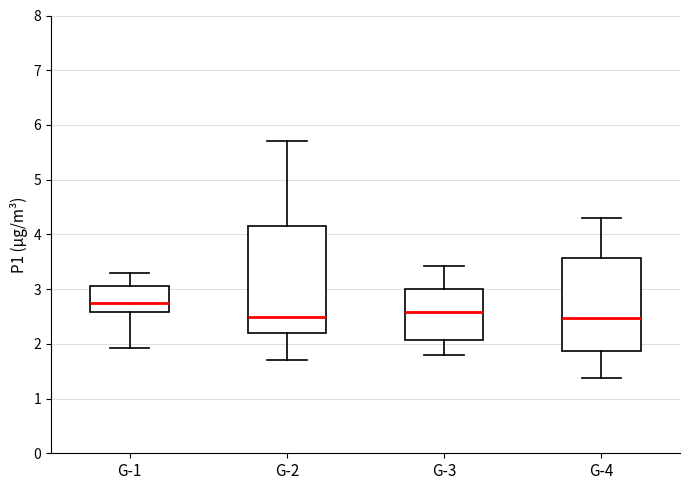

Comparing the boxes themselves (not the whiskers), which one is the tallest?

G-2